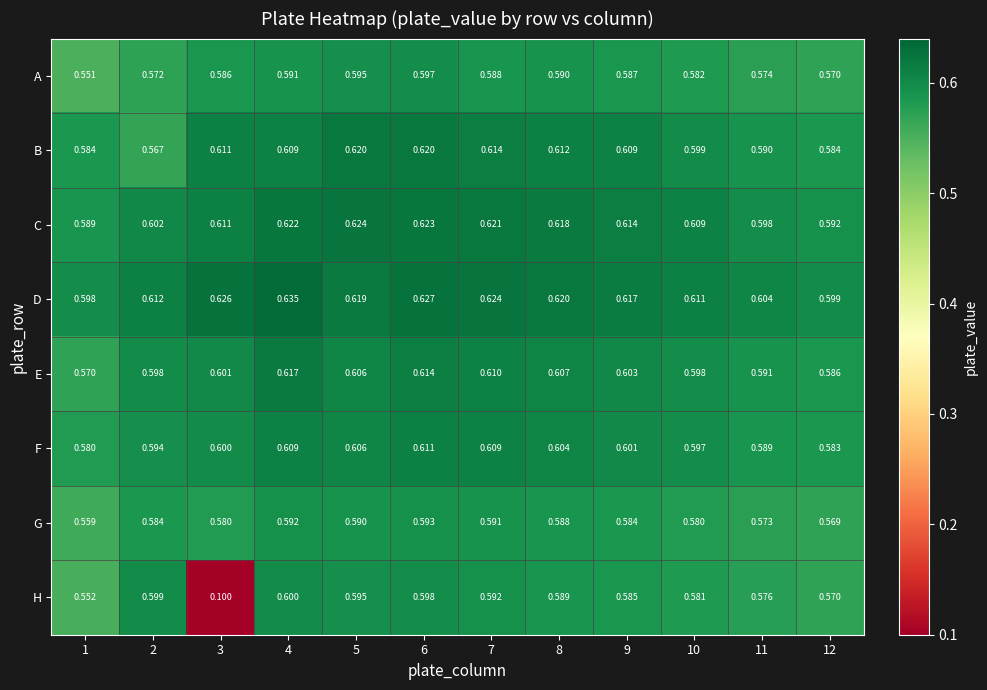

Which series has the largest total across all categories?

D